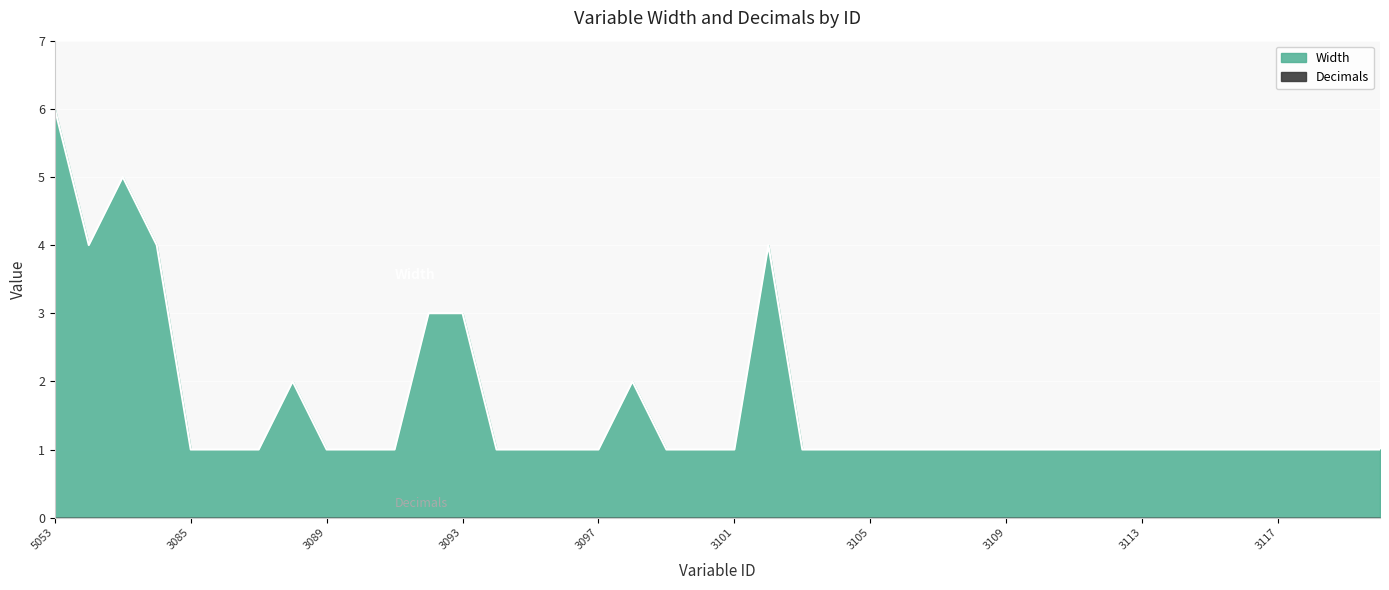

How many interior local peaks (higher than both neighbors) does the data have?

4